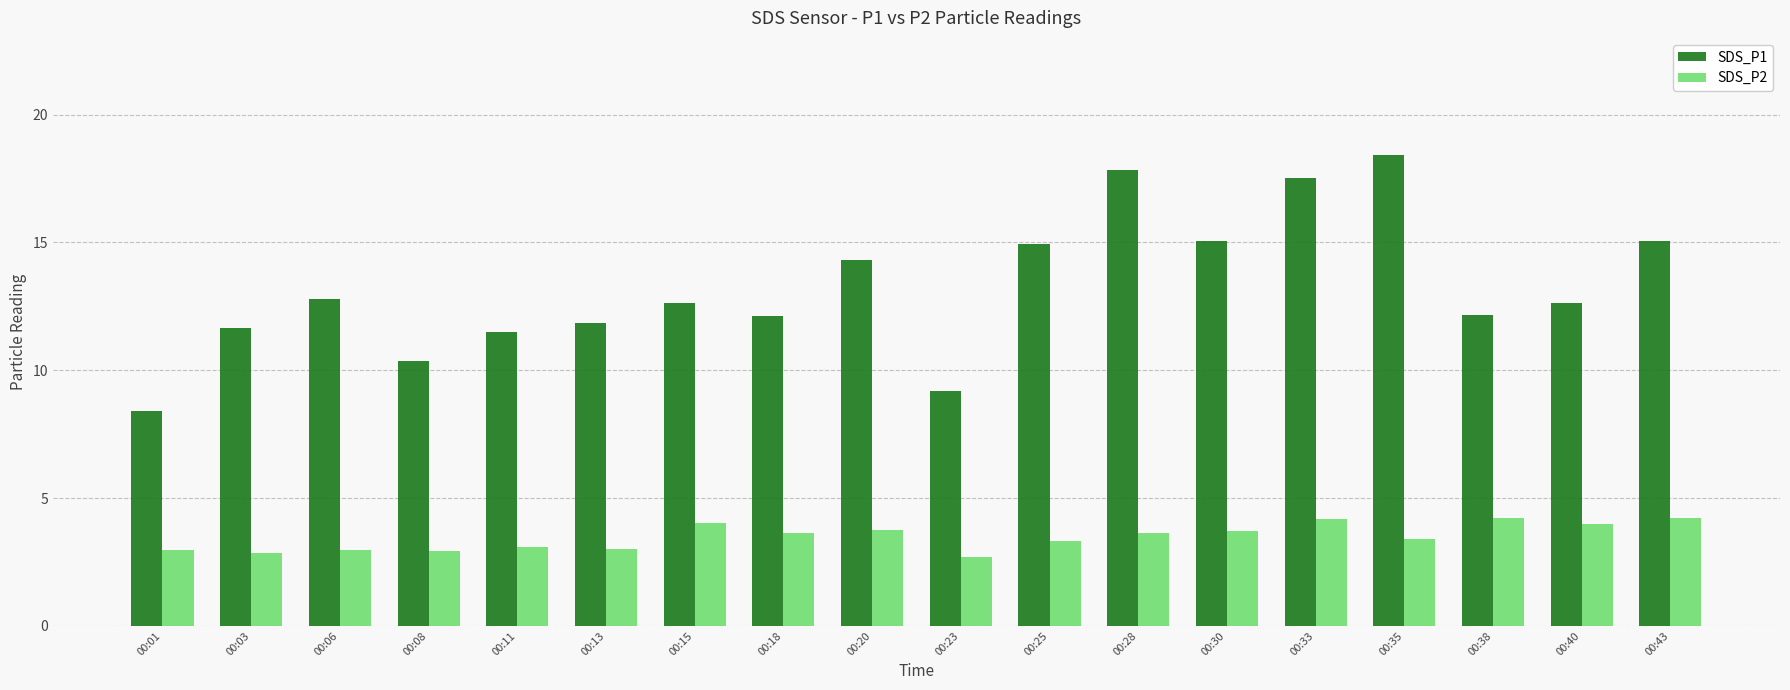

Which series has the largest total across all categories?

SDS_P1